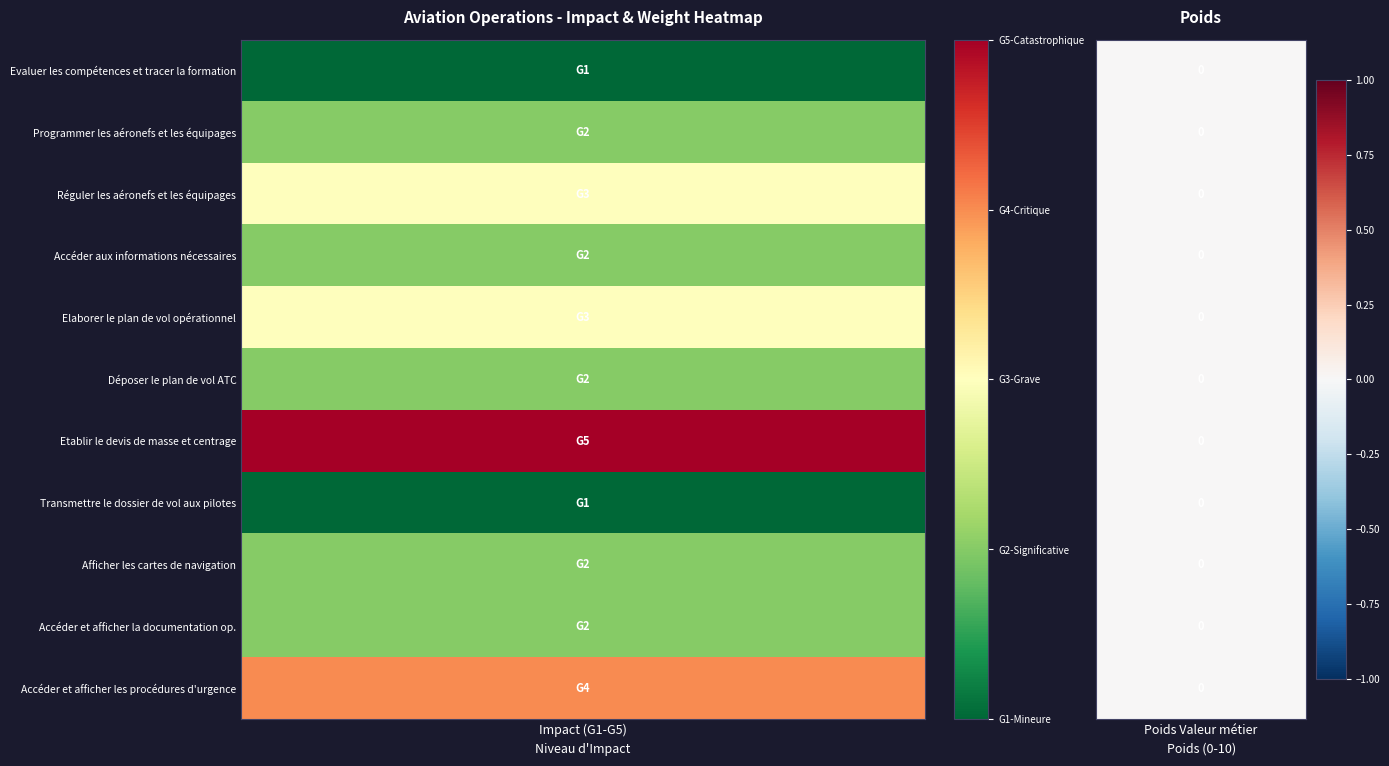

Is the value of Etablir le devis de masse et centrage at 0 greater than the value of Accéder aux informations nécessaires at 1?

Yes